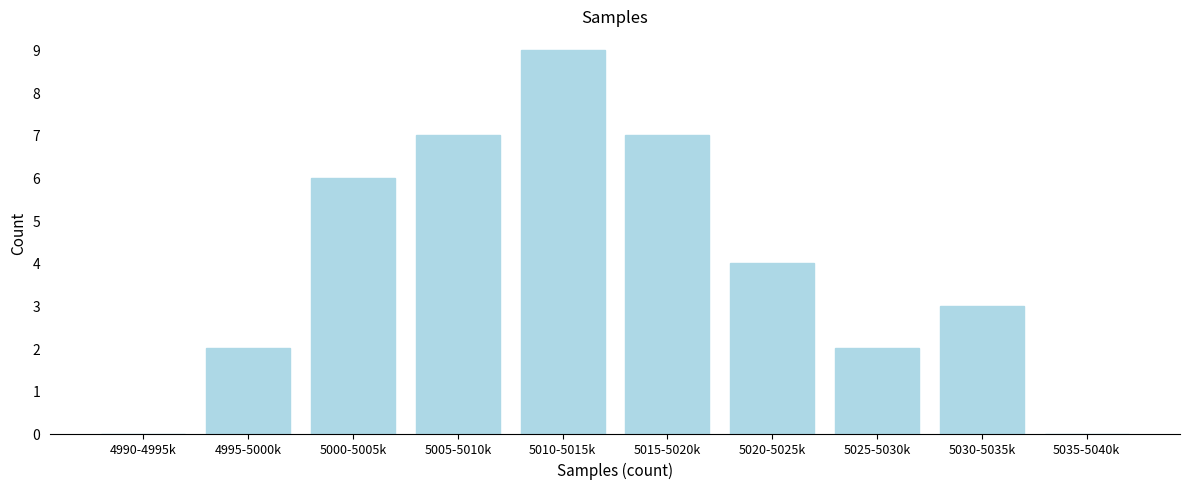

Reading left to right, list all the values displayed in this chart.

4990-4995k=0	4995-5000k=2	5000-5005k=6	5005-5010k=7	5010-5015k=9	5015-5020k=7	5020-5025k=4	5025-5030k=2	5030-5035k=3	5035-5040k=0